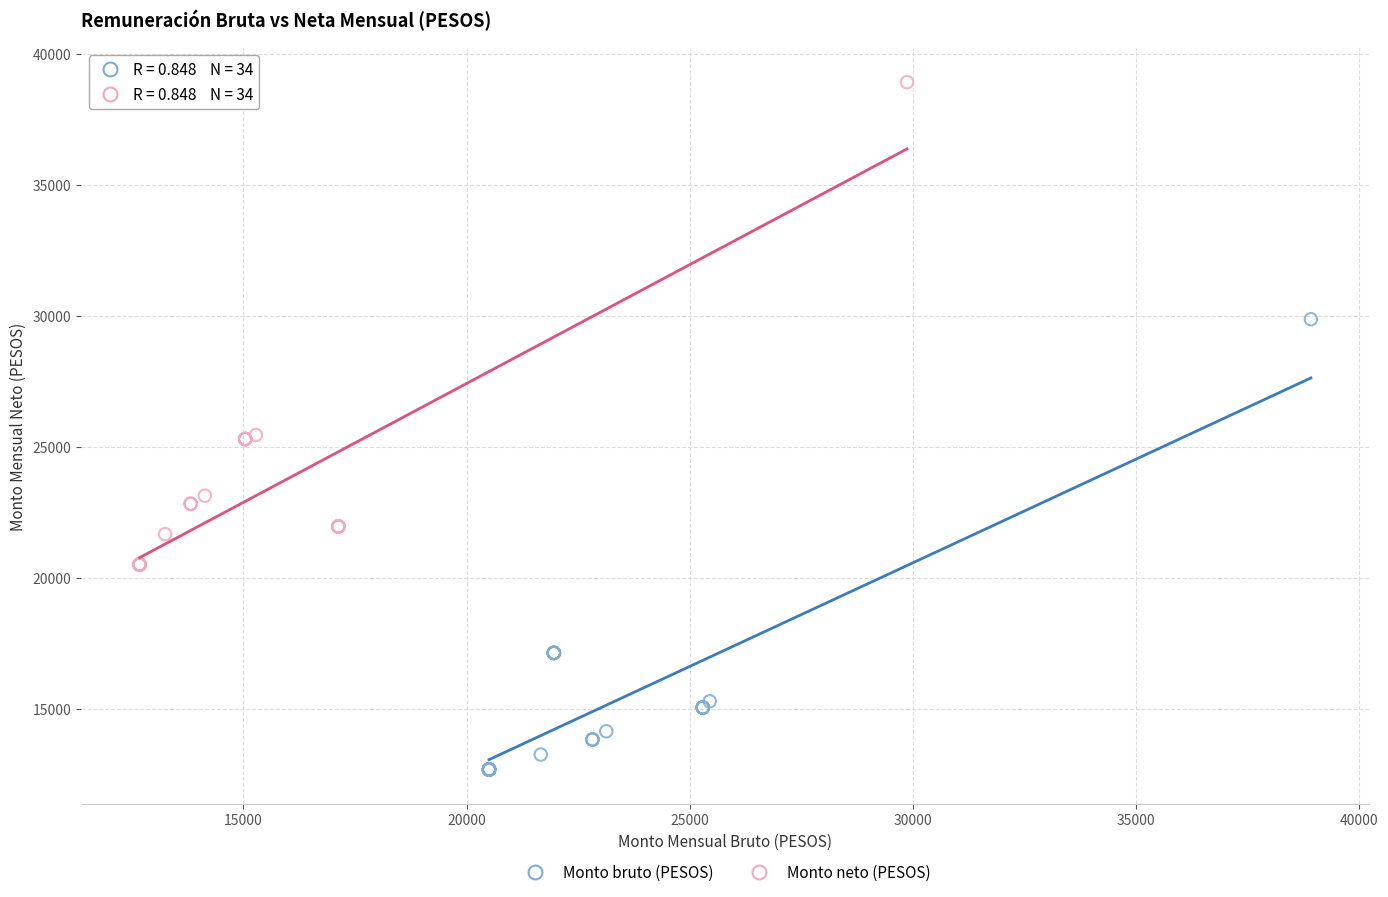

Which series has the largest Y range (max minus min)?

Monto neto (PESOS)